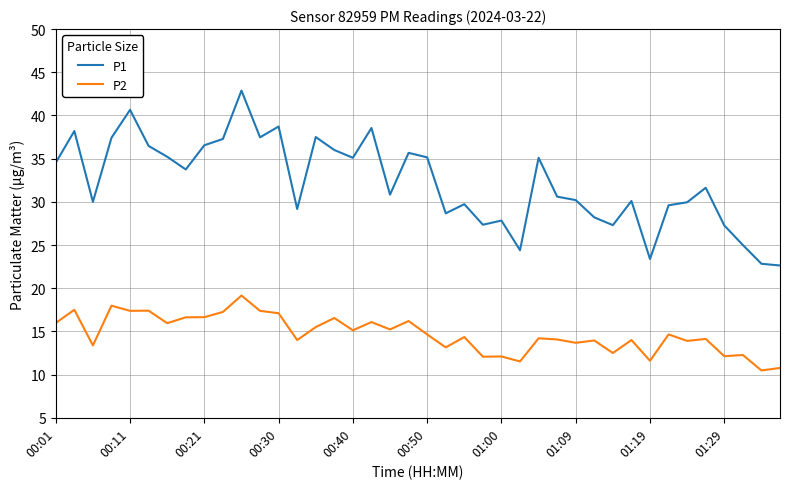

At how many categories does at least one series exceed 37?

9